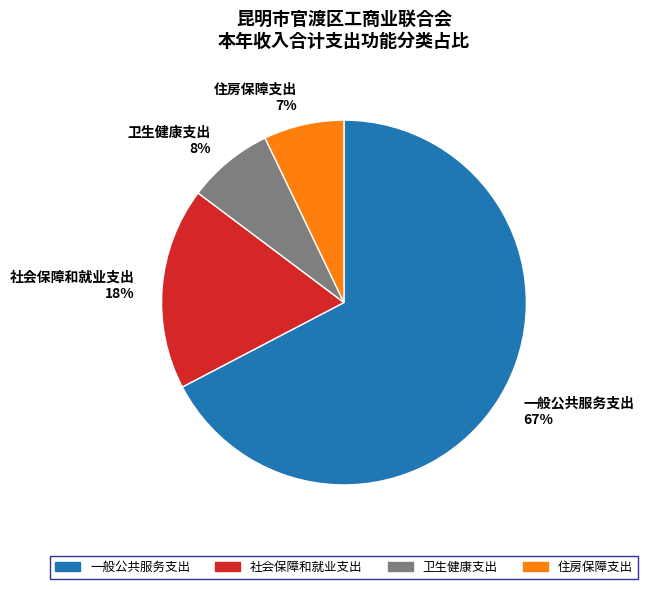

Is there a majority slice in this chart?

Yes